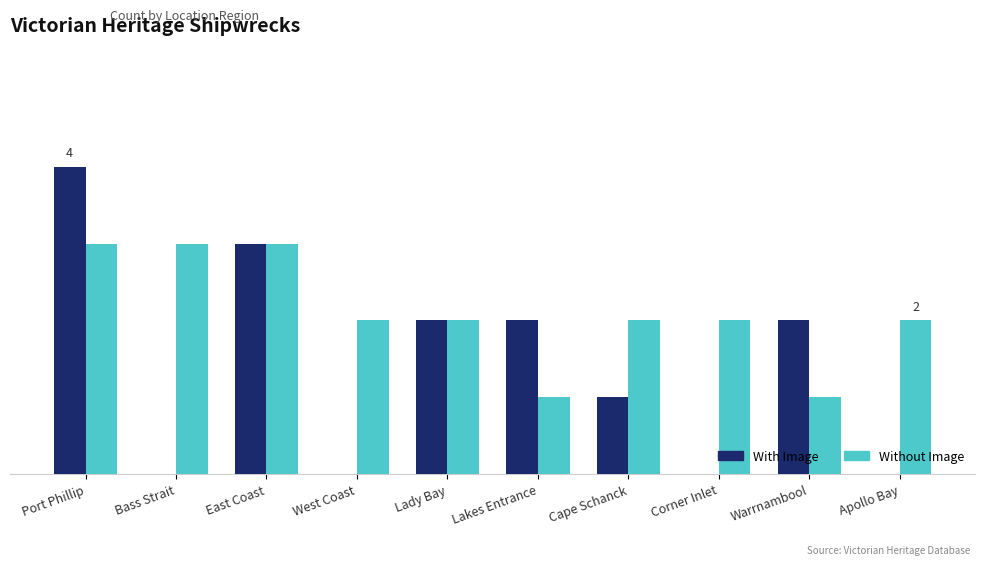

What is the sum of all Without Image values?

21